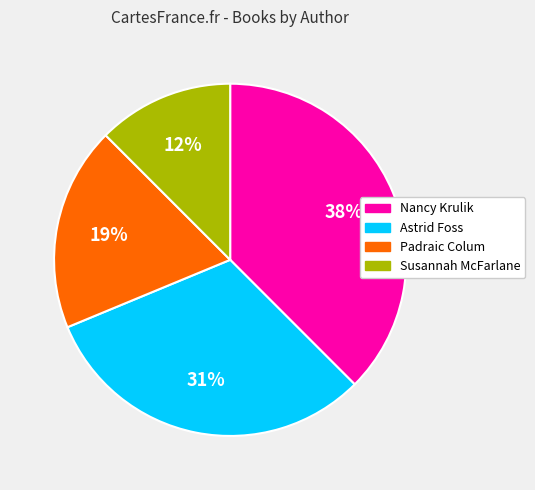

What percentage is the Padraic Colum slice, to the nearest percent?

19%